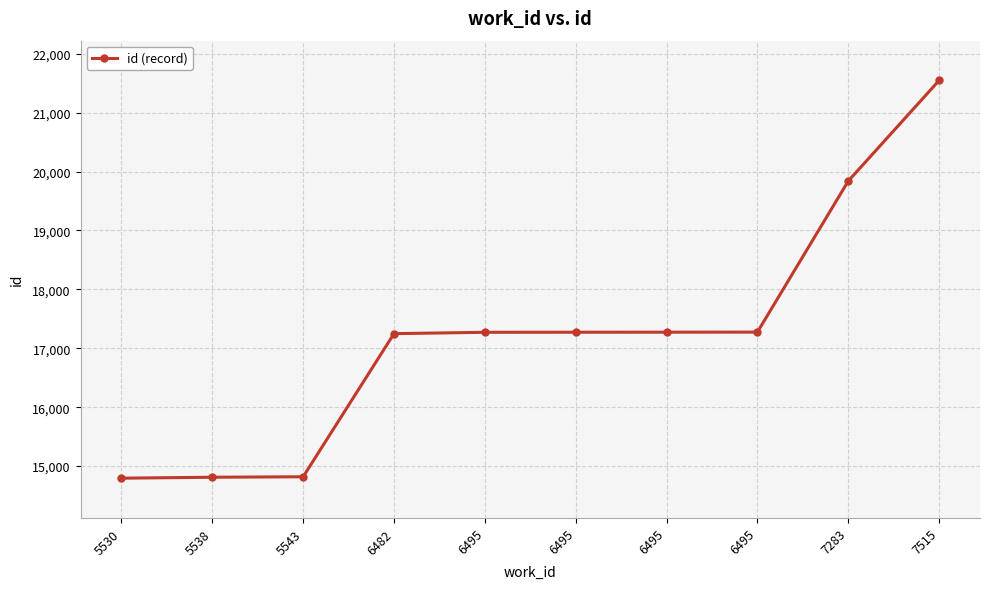

How many lines are shown in the chart?

1